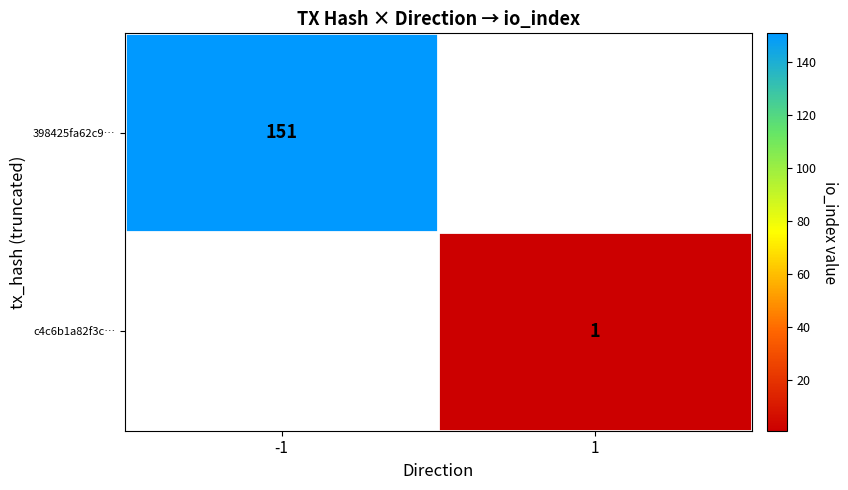

True or false: c4c6b1a82f3c… has a value of 0 at 1.

False